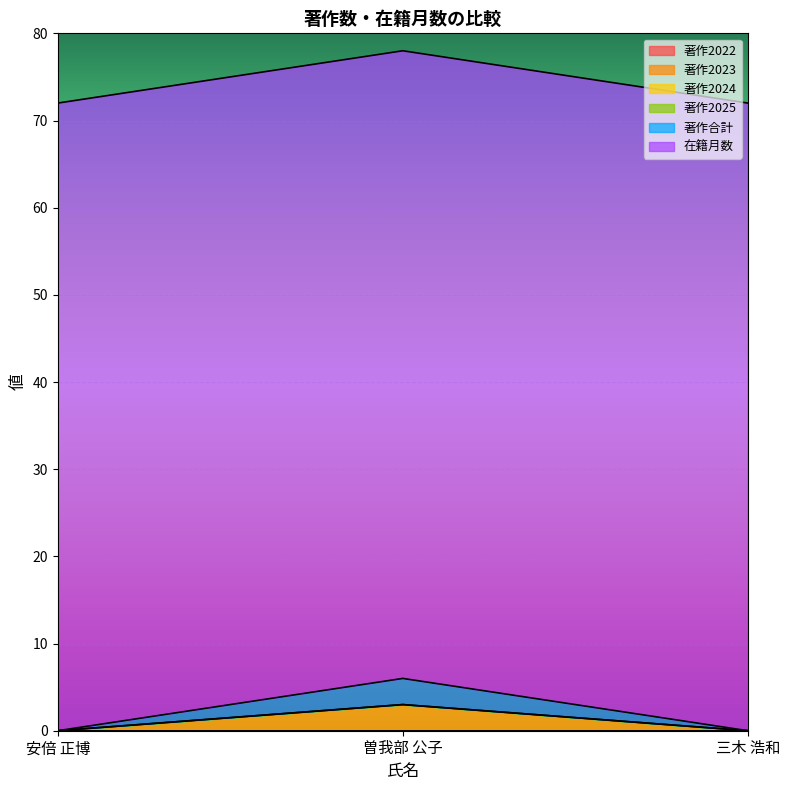

Reading left to right, list all the values displayed in this chart.

著作2022: 安倍 正博=0	曽我部 公子=0	三木 浩和=0
著作2023: 安倍 正博=0	曽我部 公子=0	三木 浩和=0
著作2024: 安倍 正博=0	曽我部 公子=3	三木 浩和=0
著作2025: 安倍 正博=0	曽我部 公子=0	三木 浩和=0
著作合計: 安倍 正博=0	曽我部 公子=3	三木 浩和=0
在籍月数: 安倍 正博=72	曽我部 公子=72	三木 浩和=72